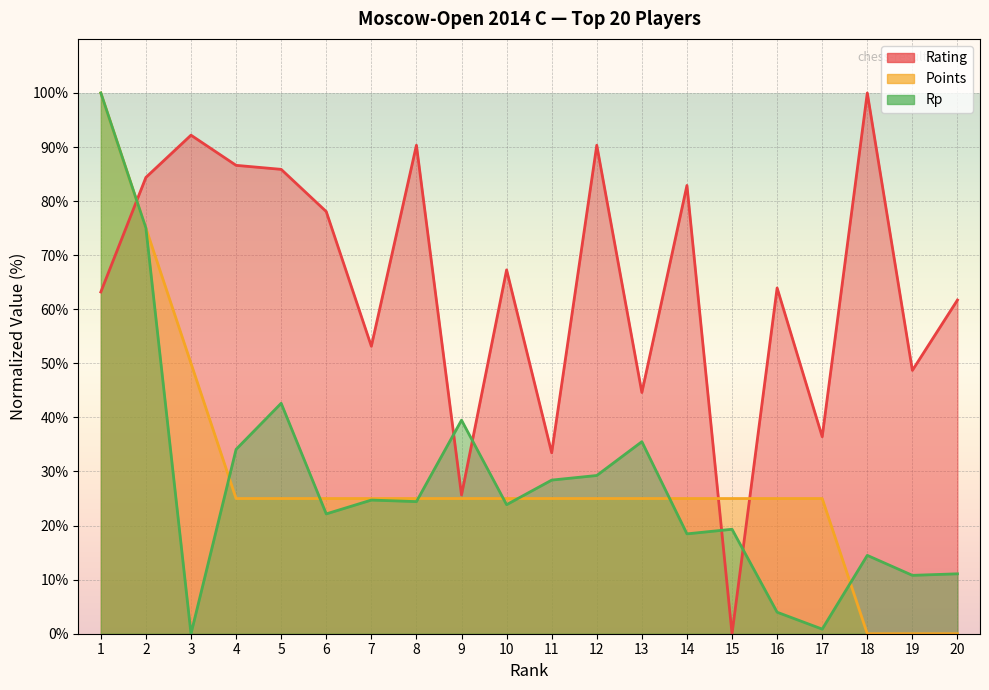

Where do Rp and Rating first cross each other?

1 and 2